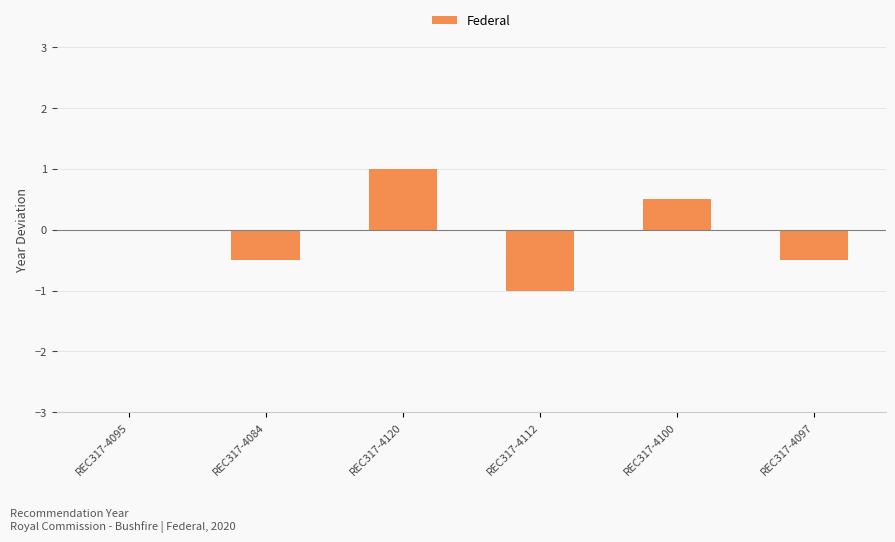

Which has a higher value, REC317-4097 or REC317-4120?

REC317-4120